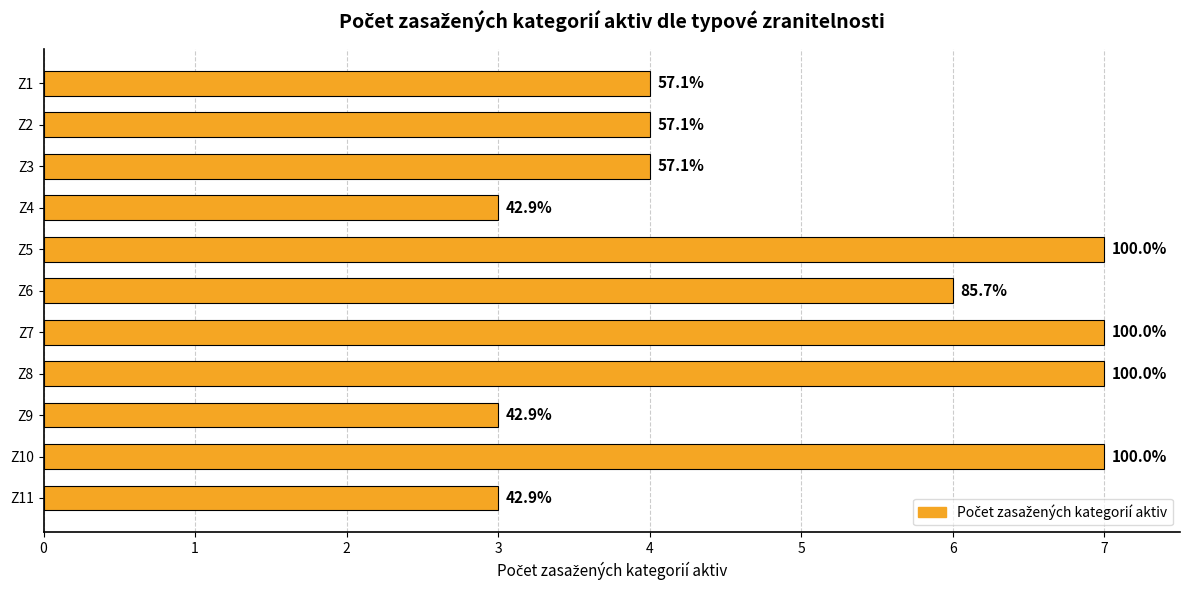

What is the greatest value displayed?

7